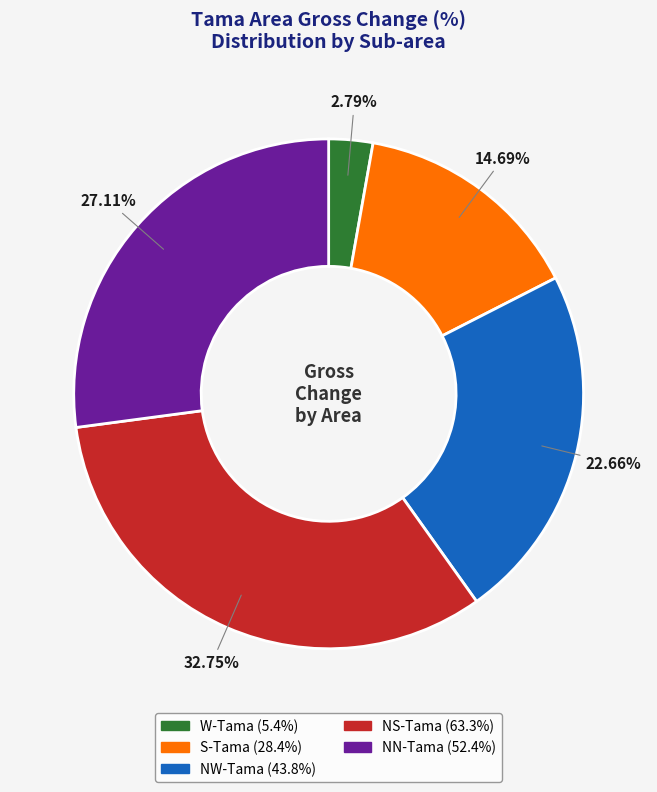

What percentage is NOT represented by NW-Tama?

77.3%